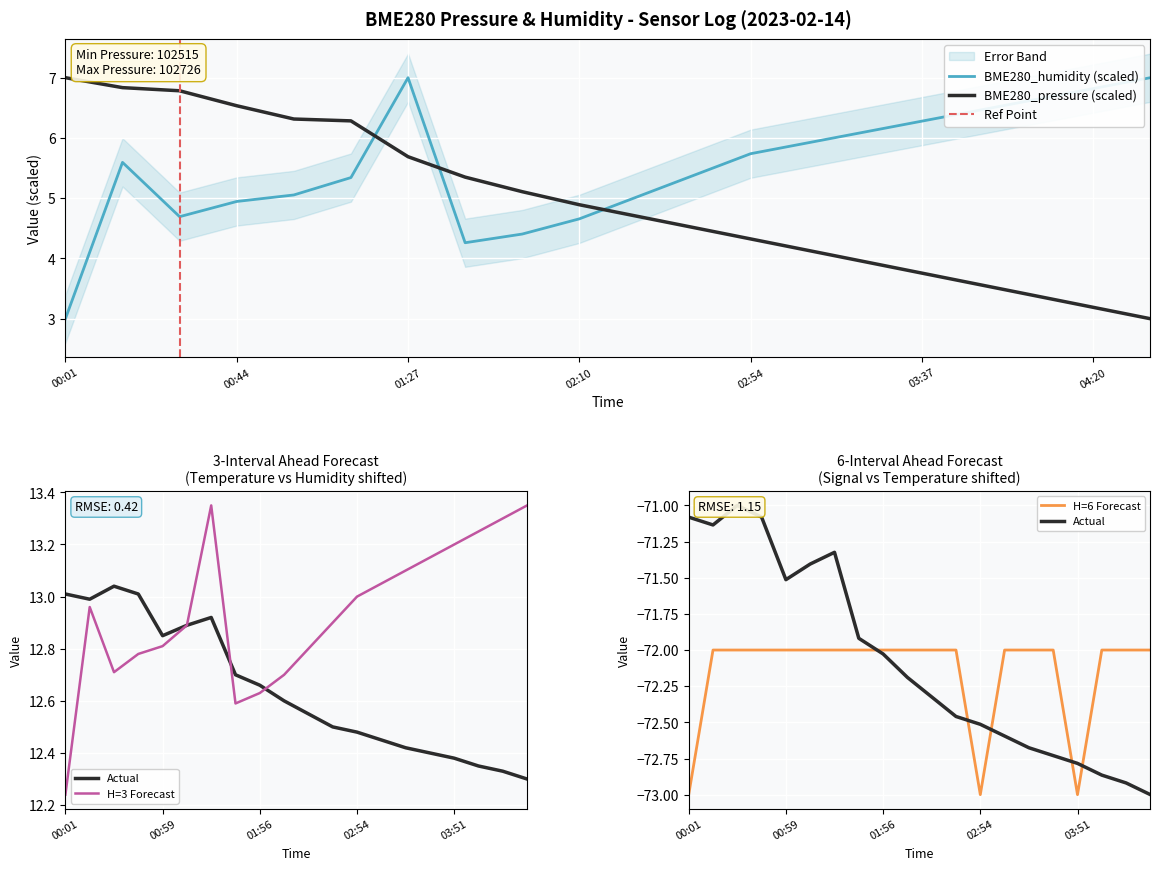

What is the label of the 16th point from the left?

03:37